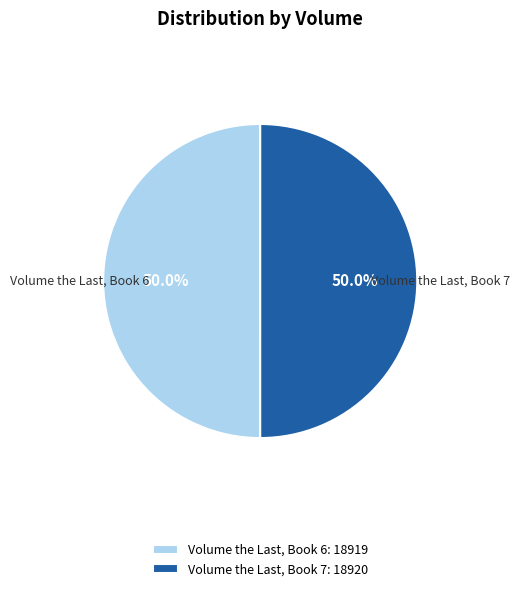

How many segments does this pie chart have?

2